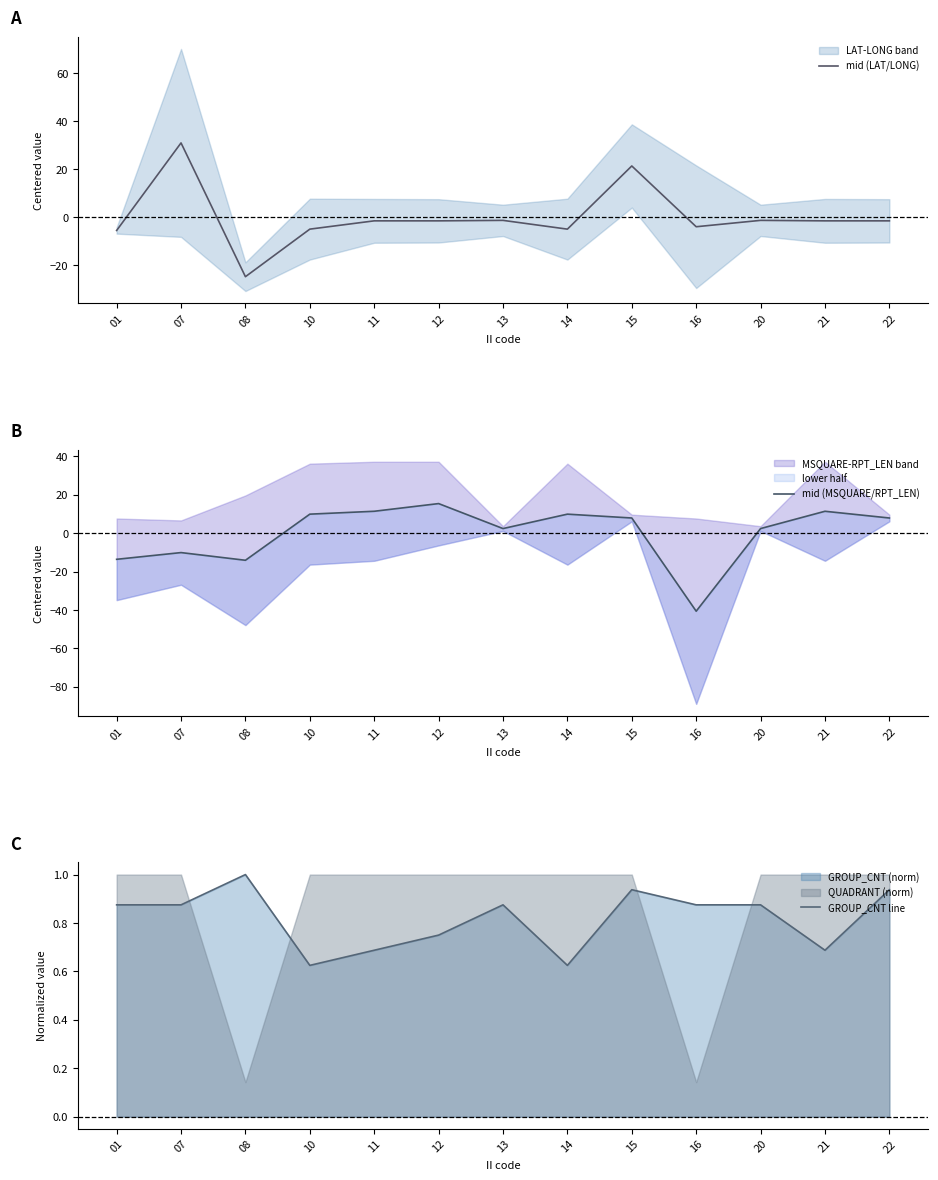

Does the chart display data point markers on the line(s)?

No